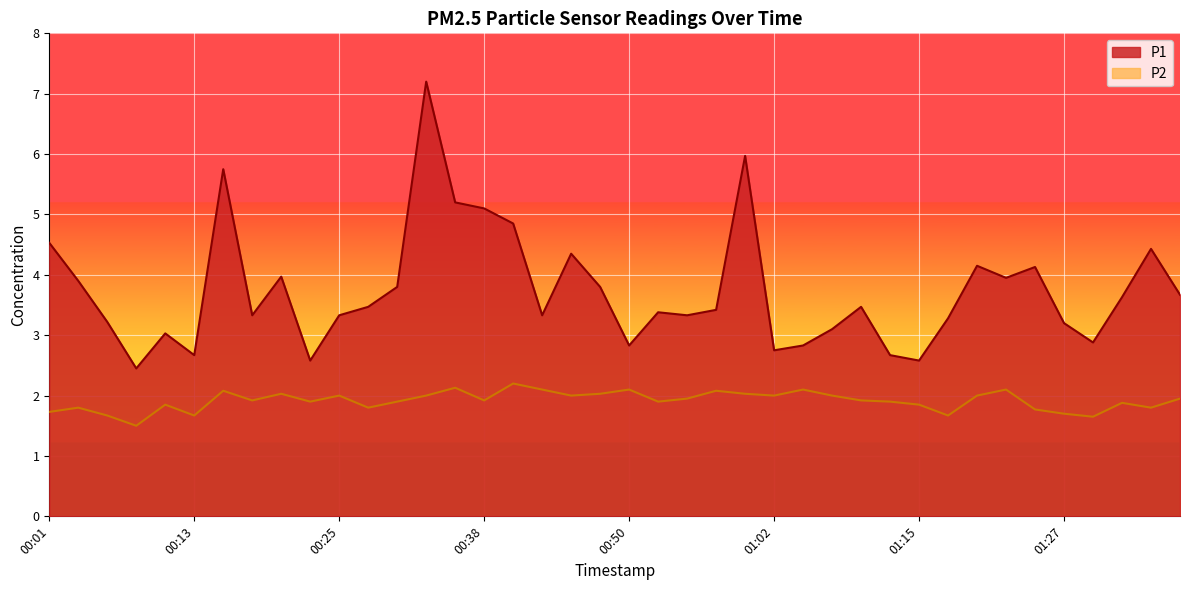

List the labels in order of P1 value, smallest first.

00:08, 00:23, 01:15, 00:13, 01:12, 01:02, 00:50, 01:05, 01:30, 00:11, 01:07, 01:27, 00:06, 01:17, 00:18, 00:25, 00:42, 00:55, 00:52, 00:57, 00:28, 01:10, 01:32, 01:37, 00:30, 00:47, 00:03, 01:22, 00:20, 01:25, 01:20, 00:45, 01:35, 00:01, 00:40, 00:38, 00:35, 00:15, 01:00, 00:33